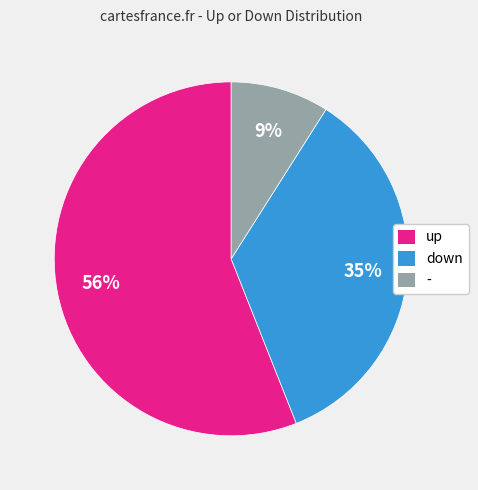

What is the largest slice in the pie chart?

up